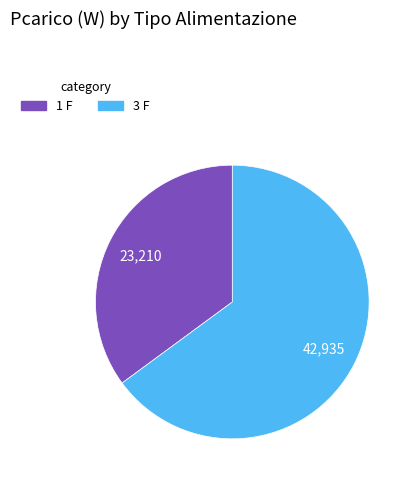

Is there any slice that represents more than half of the pie?

Yes